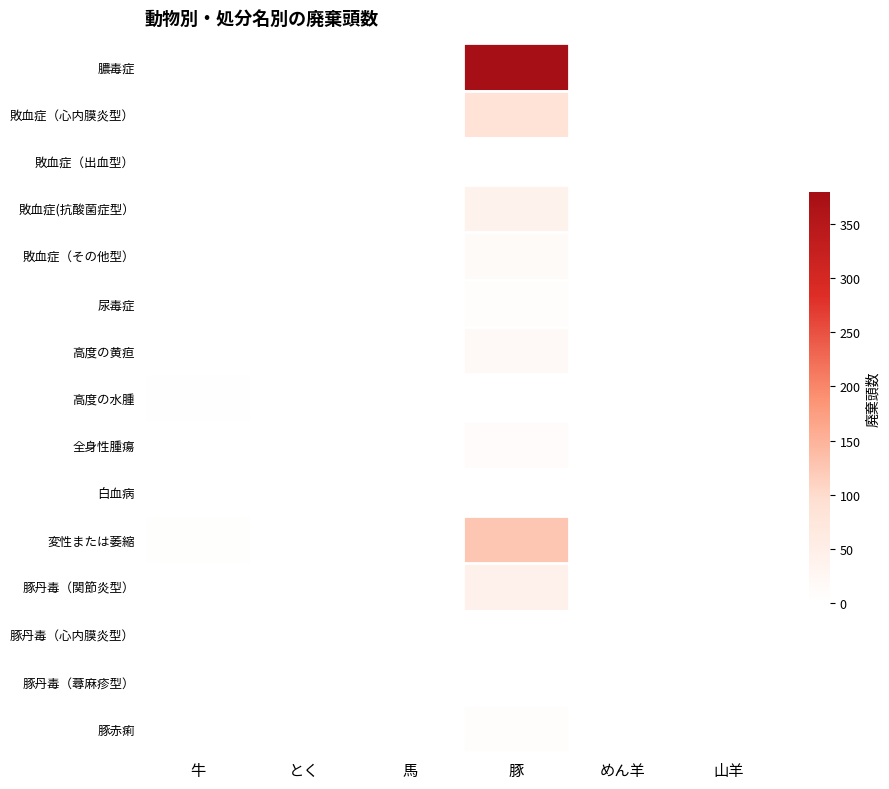

Reading left to right, list all the values displayed in this chart.

膿毒症: 牛=0	とく=0	馬=0	豚=379	めん羊=0	山羊=0
敗血症（心内膜炎型）: 牛=0	とく=0	馬=0	豚=85	めん羊=0	山羊=0
敗血症（出血型）: 牛=0	とく=0	馬=0	豚=1	めん羊=0	山羊=0
敗血症(抗酸菌症型）: 牛=0	とく=0	馬=0	豚=39	めん羊=0	山羊=0
敗血症（その他型）: 牛=0	とく=0	馬=0	豚=16	めん羊=0	山羊=0
尿毒症: 牛=0	とく=0	馬=0	豚=6	めん羊=0	山羊=0
高度の黄疸: 牛=0	とく=0	馬=0	豚=17	めん羊=0	山羊=0
高度の水腫: 牛=2	とく=0	馬=0	豚=0	めん羊=0	山羊=0
全身性腫瘍: 牛=0	とく=0	馬=0	豚=11	めん羊=0	山羊=0
白血病: 牛=1	とく=0	馬=0	豚=0	めん羊=0	山羊=0
変性または萎縮: 牛=4	とく=0	馬=0	豚=127	めん羊=0	山羊=0
豚丹毒（関節炎型）: 牛=0	とく=0	馬=0	豚=42	めん羊=0	山羊=0
豚丹毒（心内膜炎型）: 牛=0	とく=0	馬=0	豚=0	めん羊=0	山羊=0
豚丹毒（蕁麻疹型）: 牛=0	とく=0	馬=0	豚=1	めん羊=0	山羊=0
豚赤痢: 牛=0	とく=0	馬=0	豚=6	めん羊=0	山羊=0